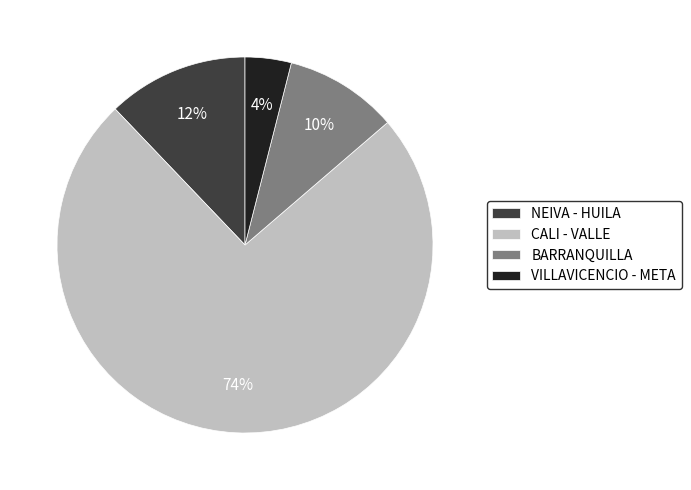

How many segments does this pie chart have?

4